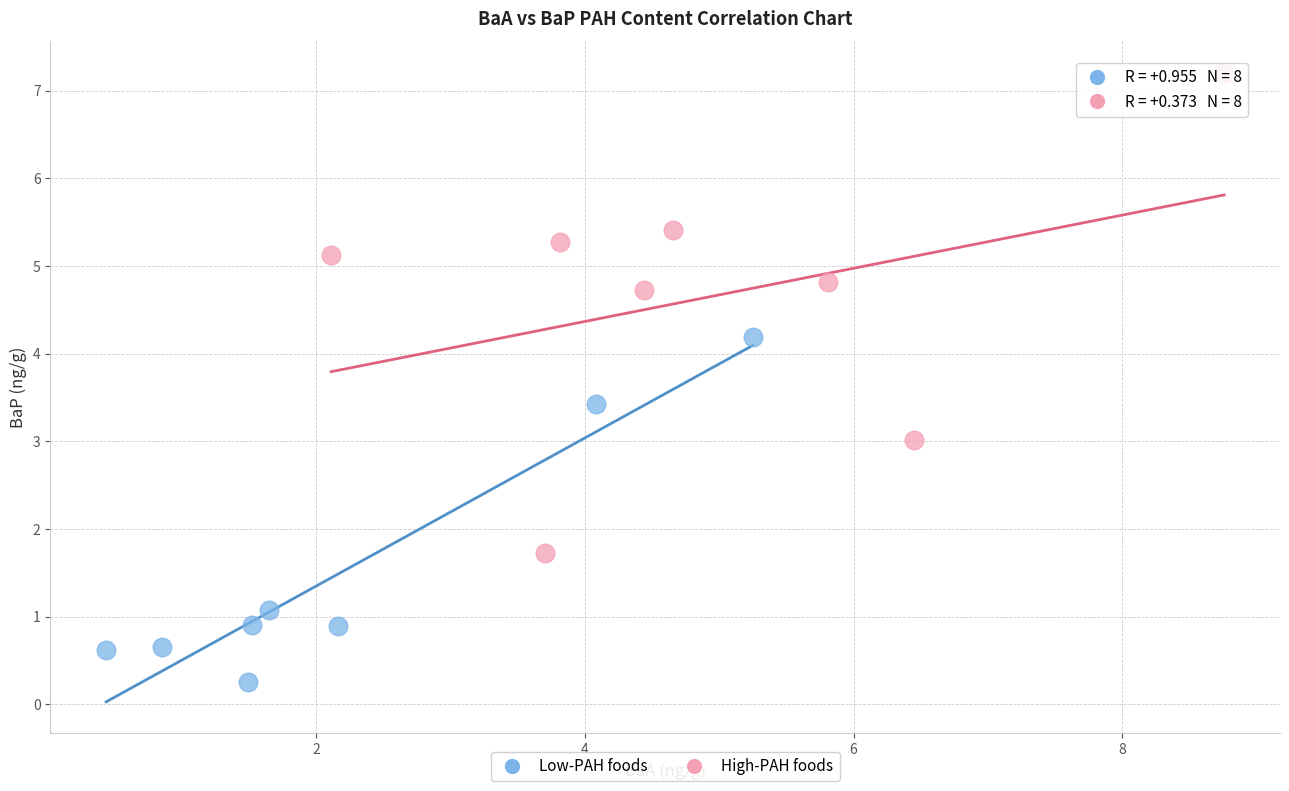

Which series has the widest spread of Y values?

High-PAH foods